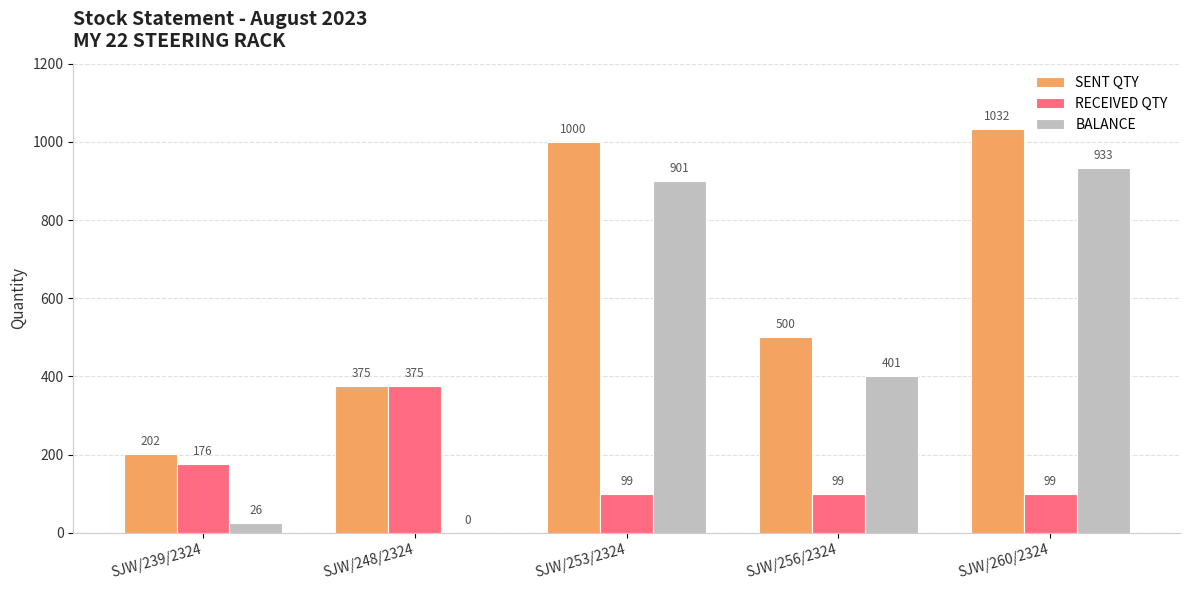

What is the sum of the BALANCE values at SJW/256/2324 and SJW/253/2324?

1302